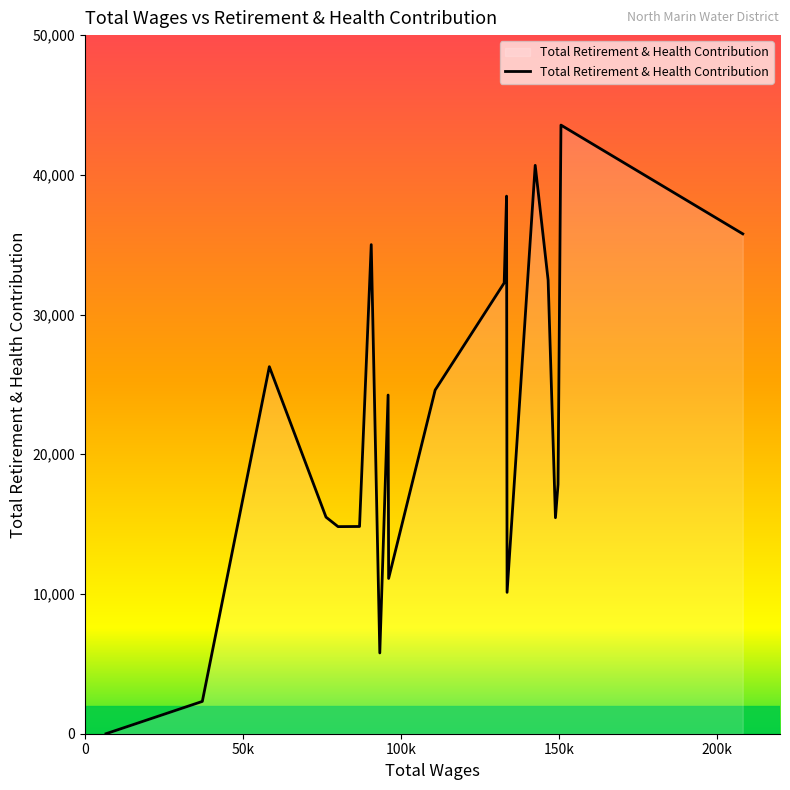

Does the chart display data point markers on the line(s)?

No